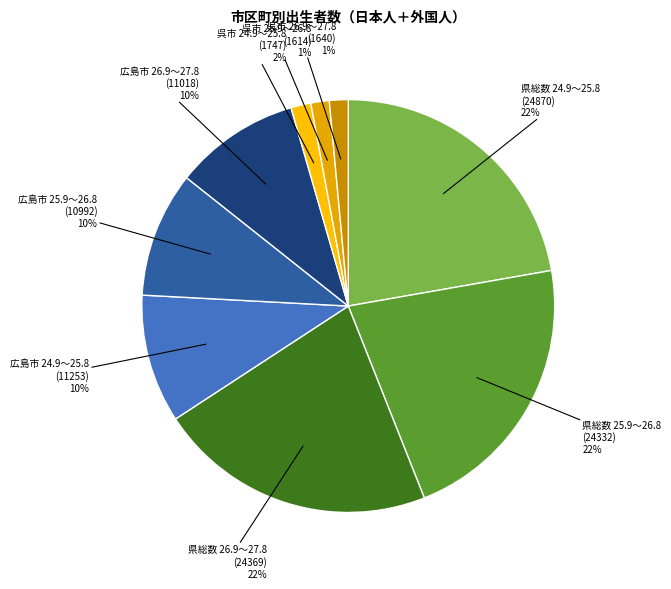

Count the number of slices in the pie.

9